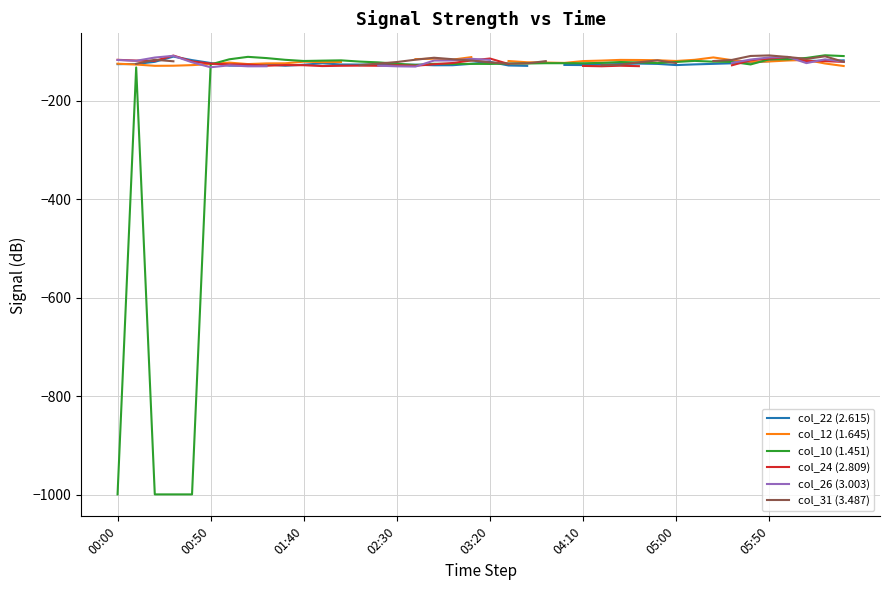

How many data points does each series have?

40